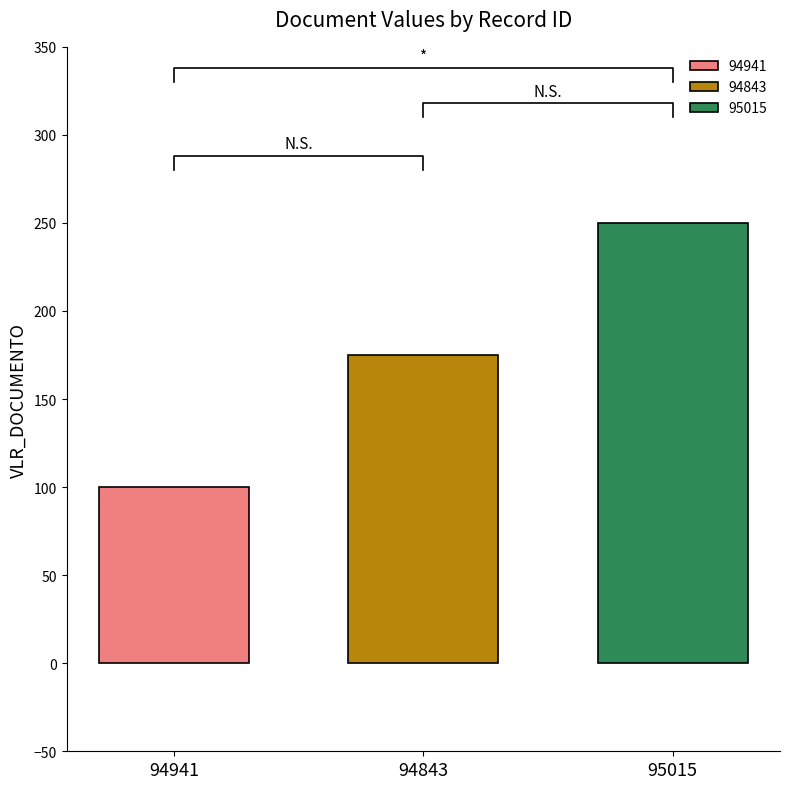

Which label corresponds to the smallest value in the chart?

94941